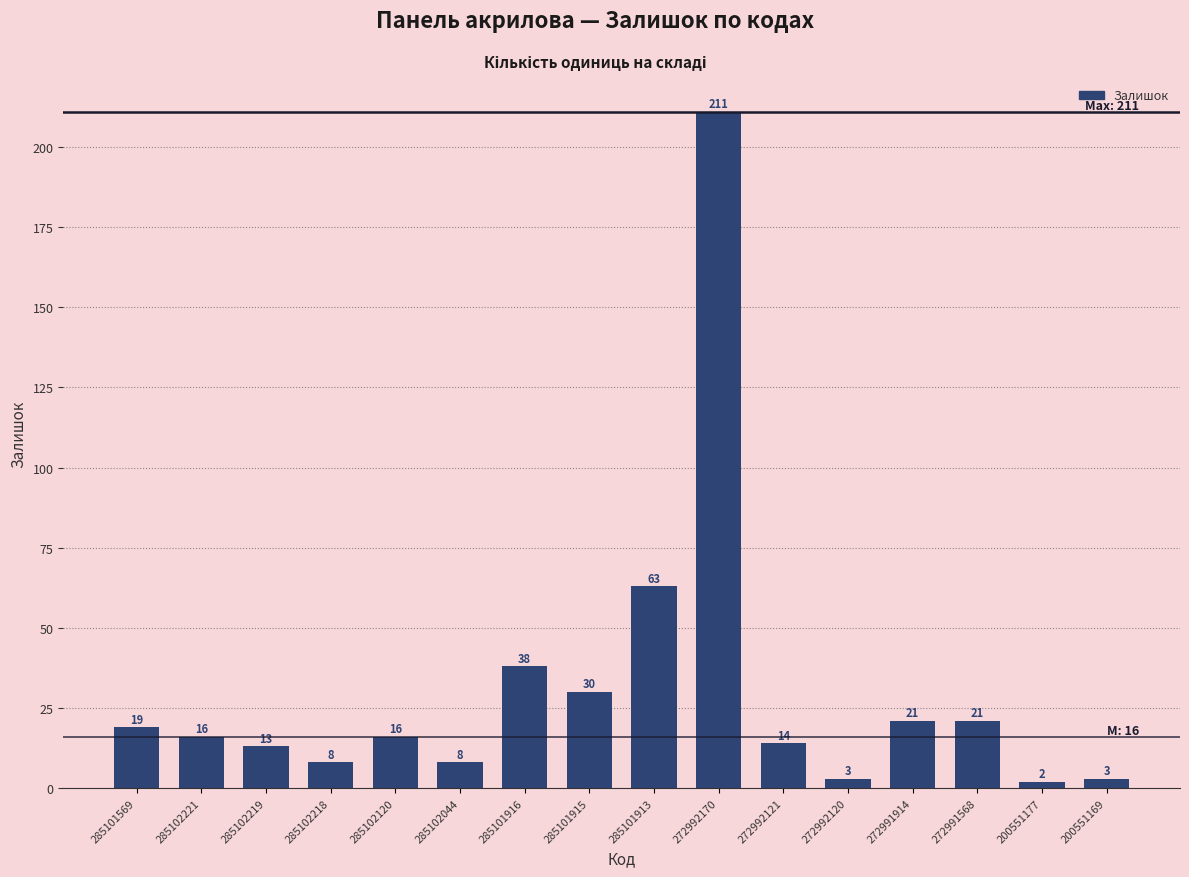

Reading right to left, list all the values displayed in this chart.

3	2	21	21	3	14	211	63	30	38	8	16	8	13	16	19